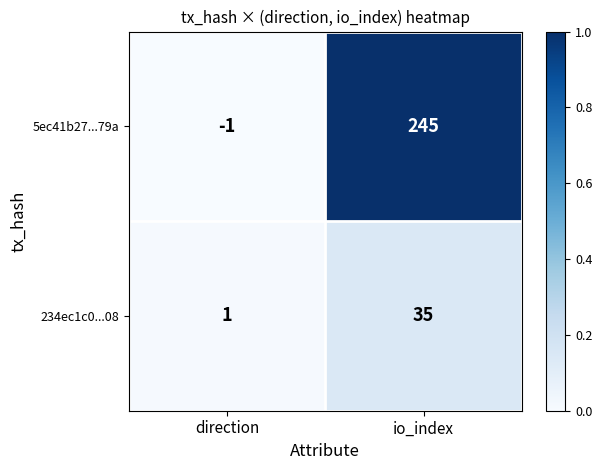

List the series in order of their peak value, lowest first.

234ec1c0...08, 5ec41b27...79a